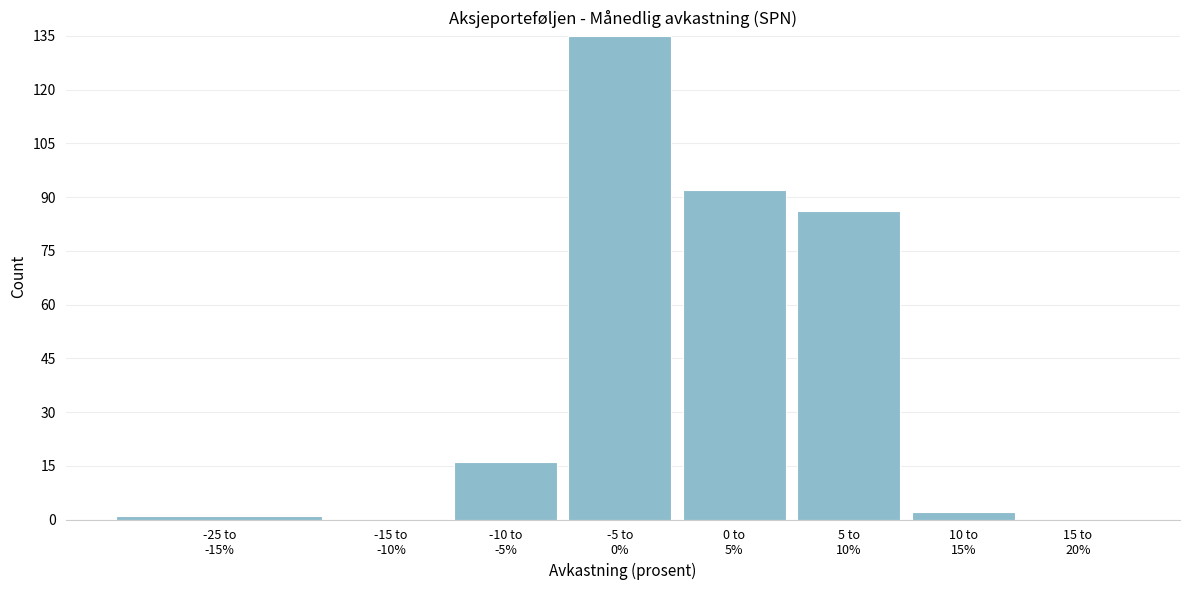

What is the maximum value shown in the chart?

135